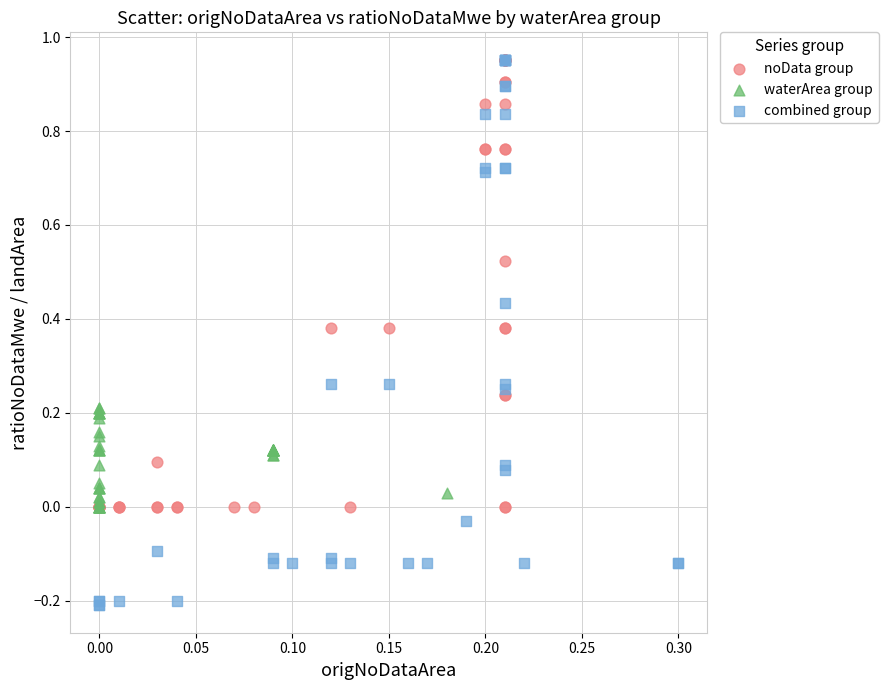

Which series contains the lowest Y value?

combined group